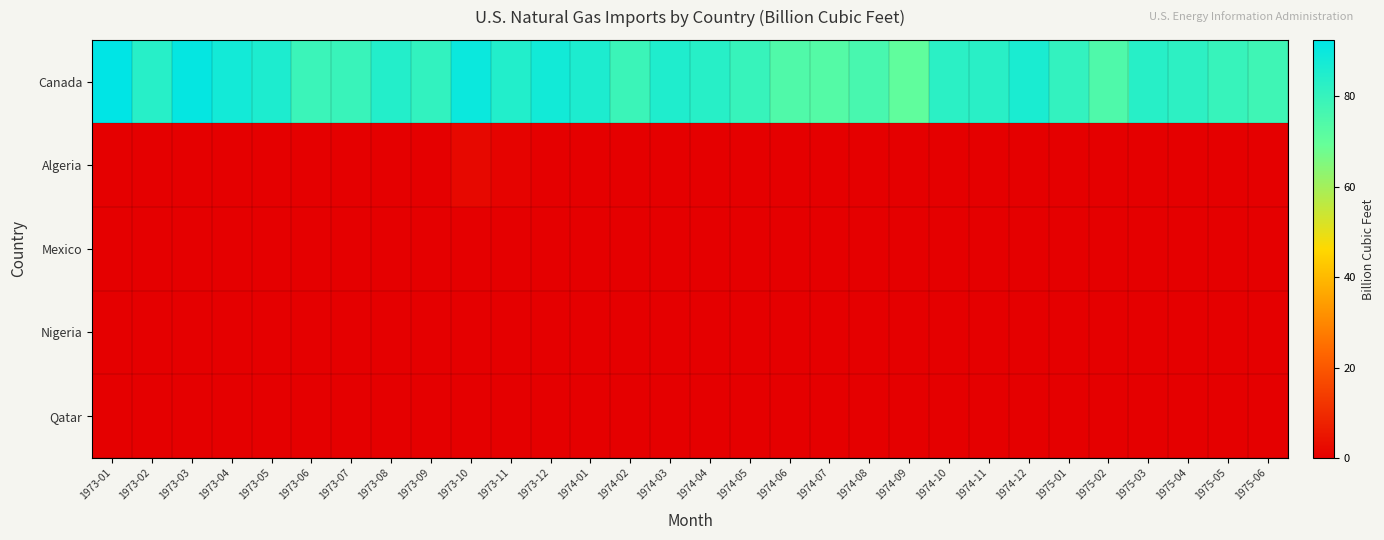

What is the total value across all series at 1974-05?

79.8